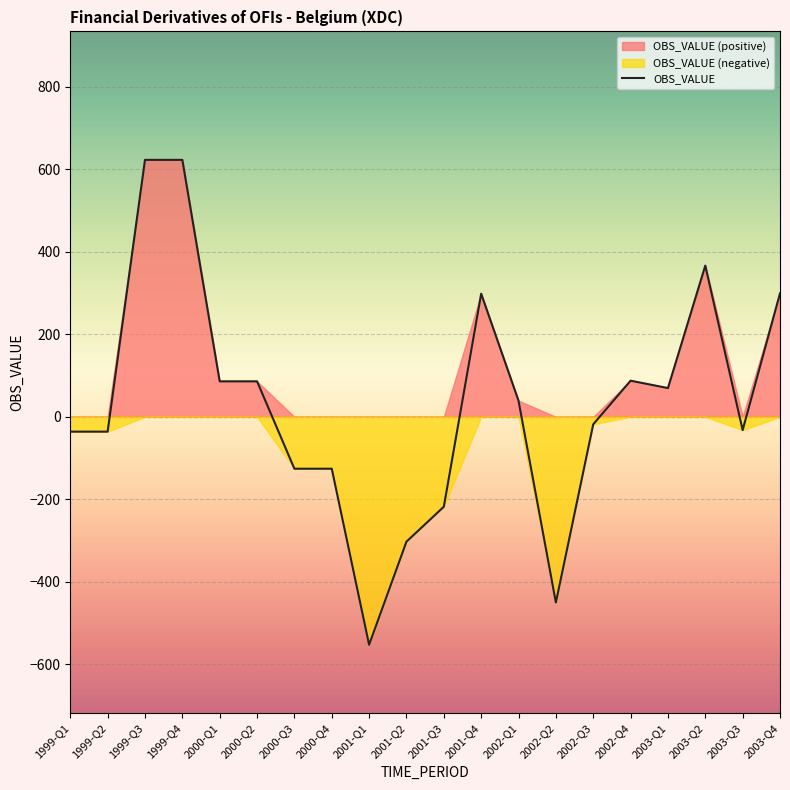

List the labels in order of value, smallest first.

2001-Q1, 2002-Q2, 2001-Q2, 2001-Q3, 2000-Q3, 2000-Q4, 1999-Q1, 1999-Q2, 2003-Q3, 2002-Q3, 2002-Q1, 2003-Q1, 2000-Q1, 2000-Q2, 2002-Q4, 2001-Q4, 2003-Q4, 2003-Q2, 1999-Q3, 1999-Q4